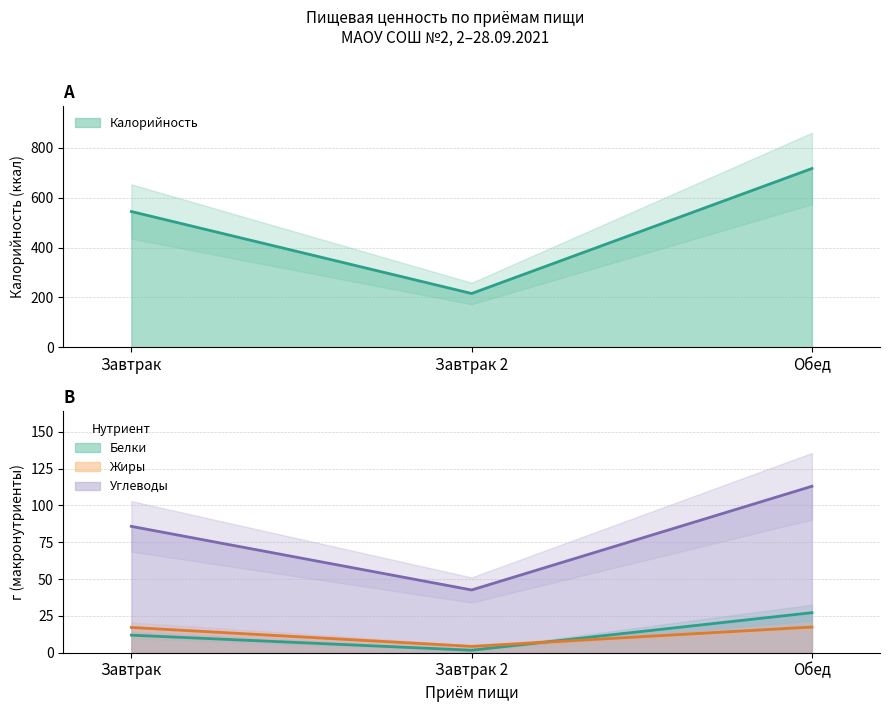

How many lines are shown in the chart?

4